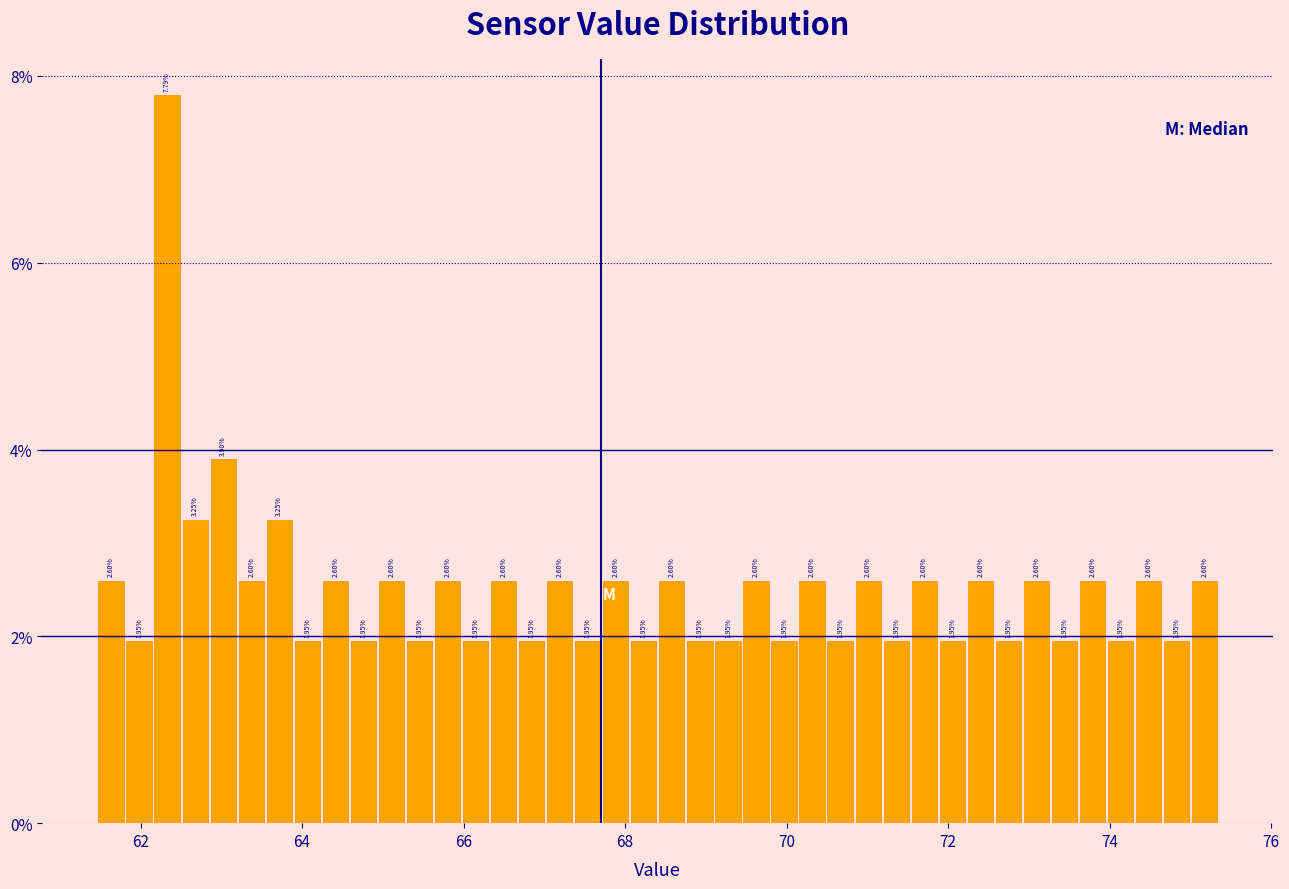

Read against the x-axis, roughly where is the centre of the tallest bar?

62.4